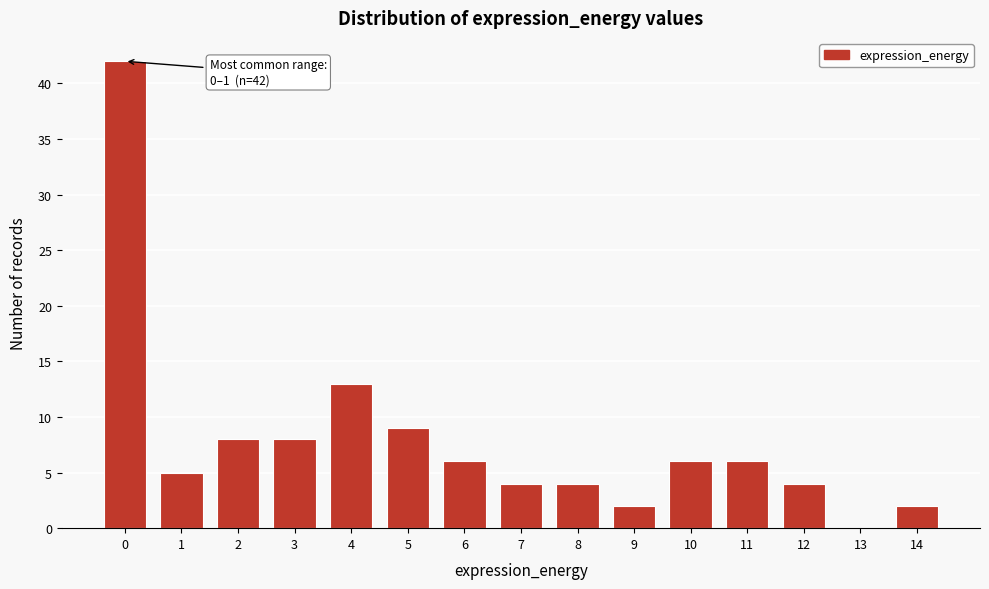

Reading left to right, extract all data points from this chart.

0=42	1=5	2=8	3=8	4=13	5=9	6=6	7=4	8=4	9=2	10=6	11=6	12=4	13=0	14=2